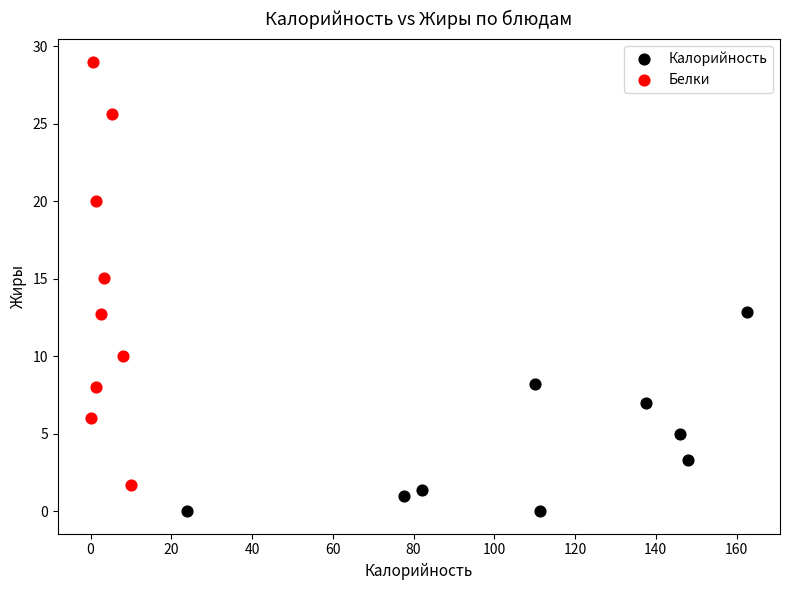

Which series has the widest spread of Y values?

Белки